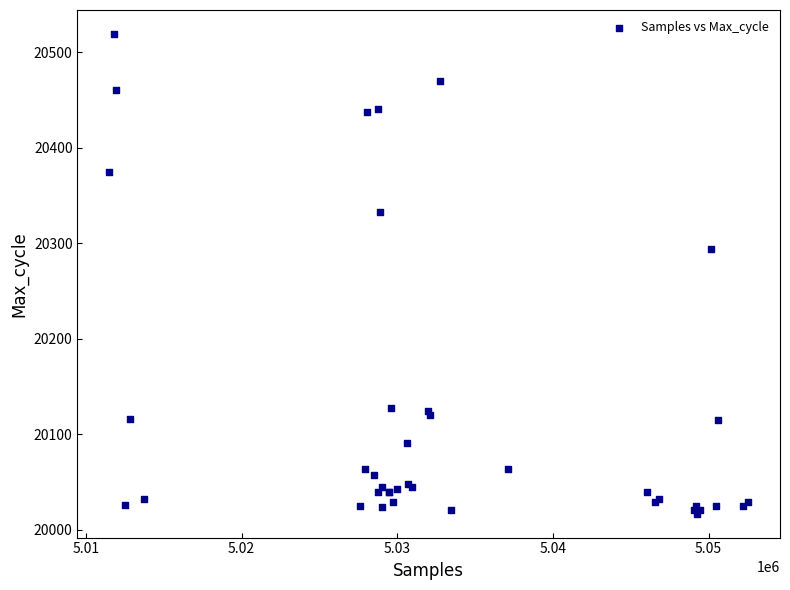

What Y value in the scatter plot is closest to 20268?

20294